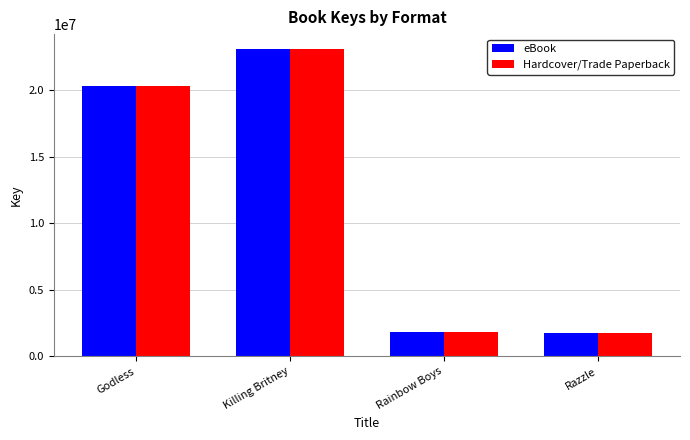

What is the sum of all Hardcover/Trade Paperback values?

46911488